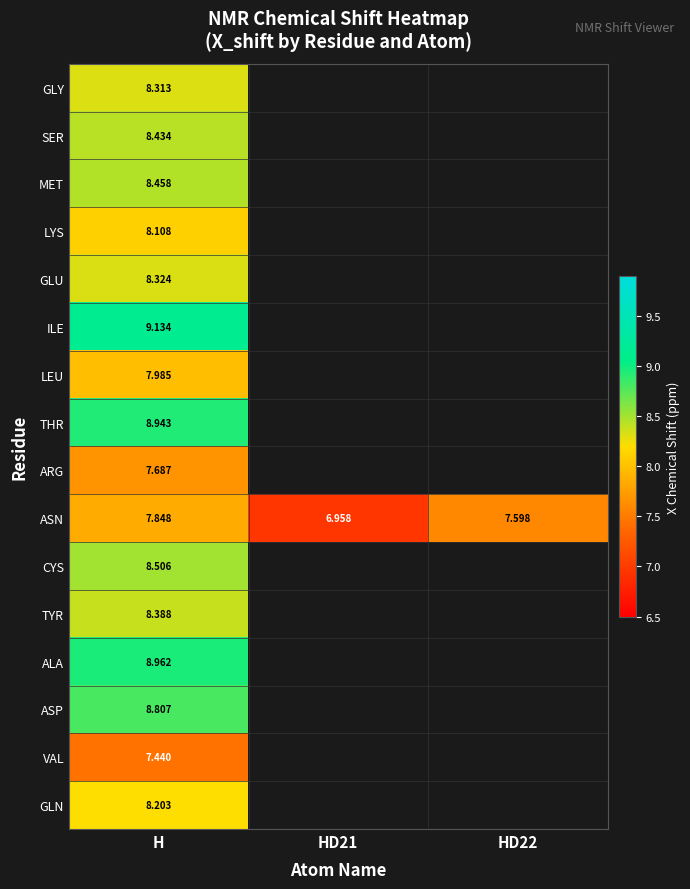

List the labels in order of ASN value, largest first.

H, HD22, HD21